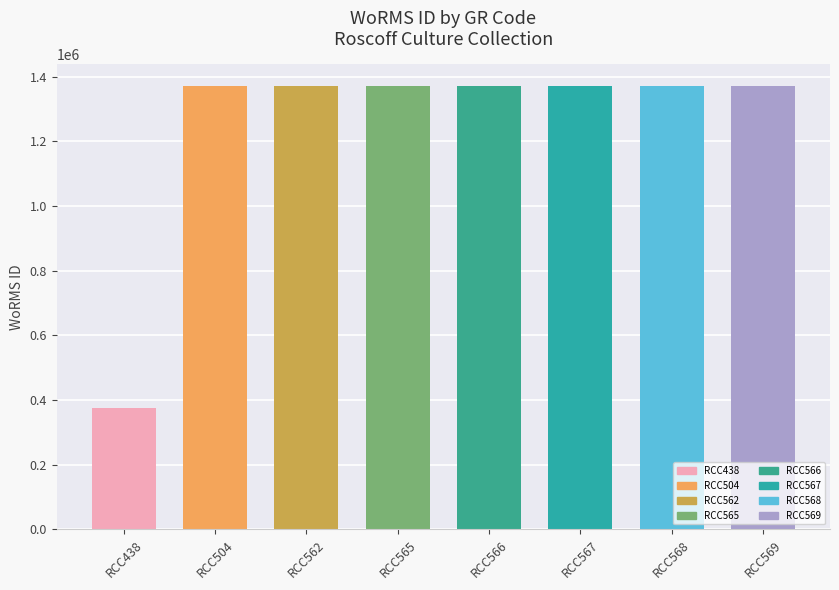

What is the minimum value shown in the chart?

375856